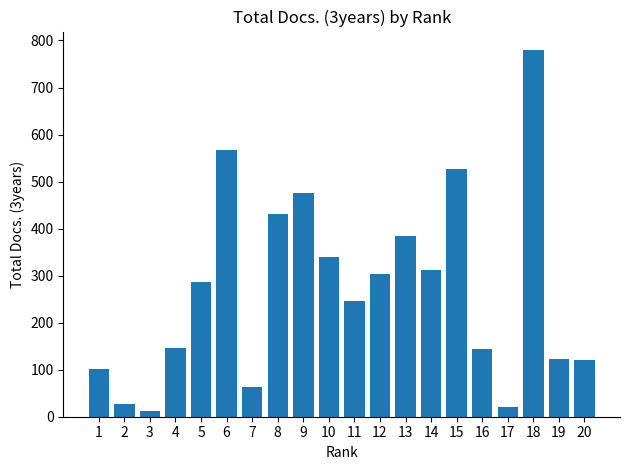

What is the change in value from 5 to 15?

+240